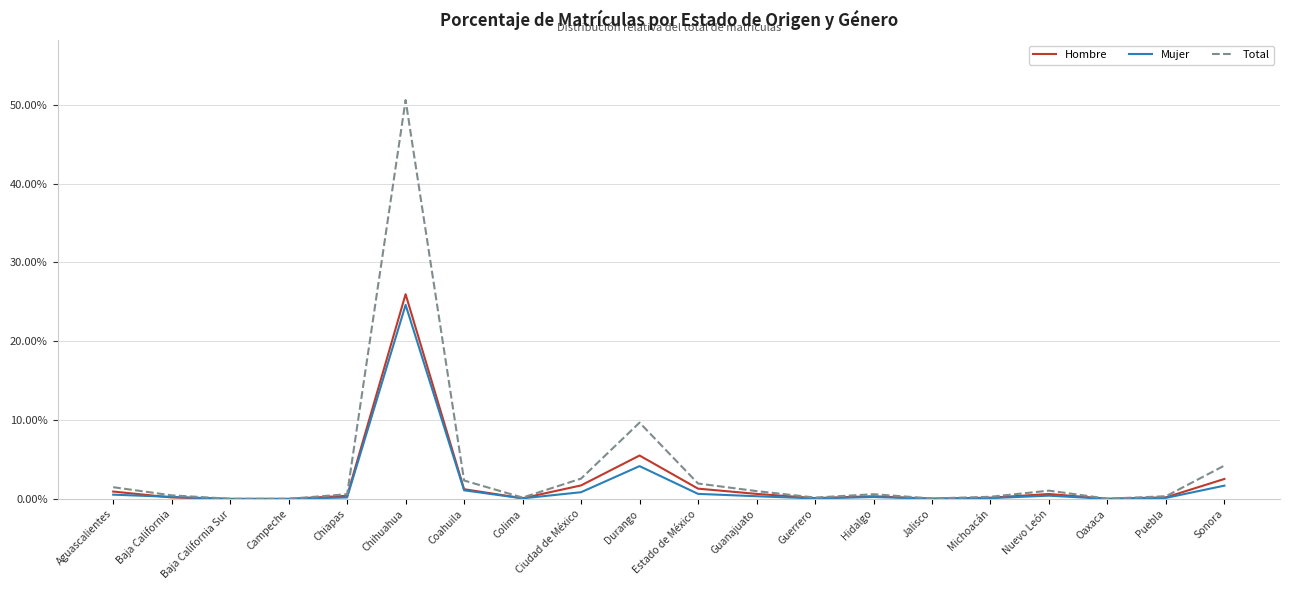

Is this an area chart (filled region under the line)?

No